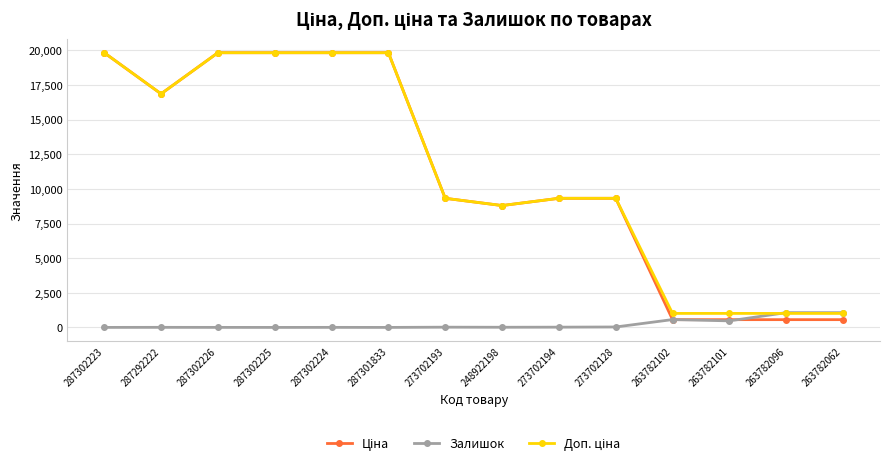

What is the greatest value displayed?

19831.1